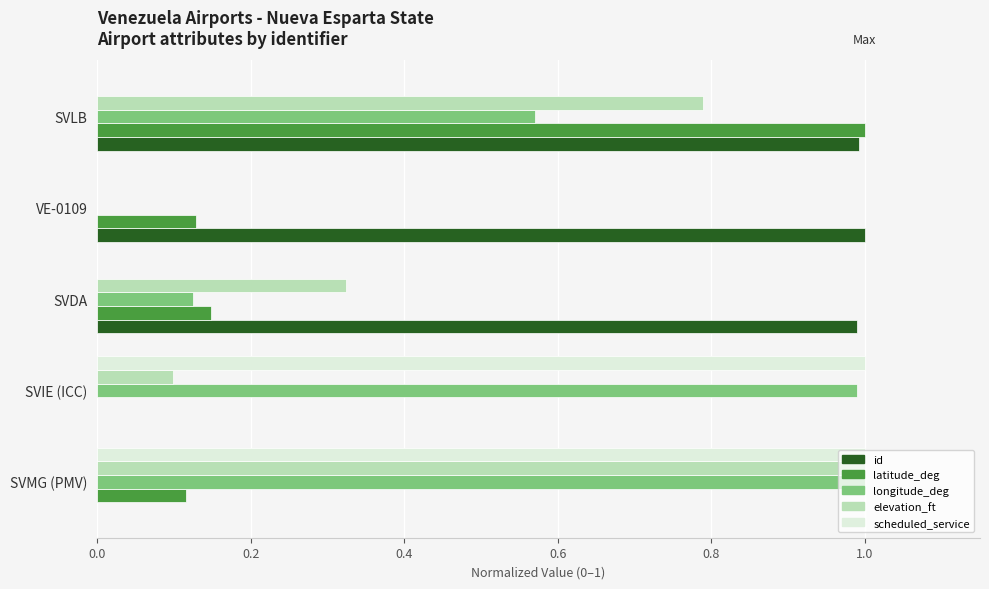

What is the maximum value for elevation_ft?

1.0